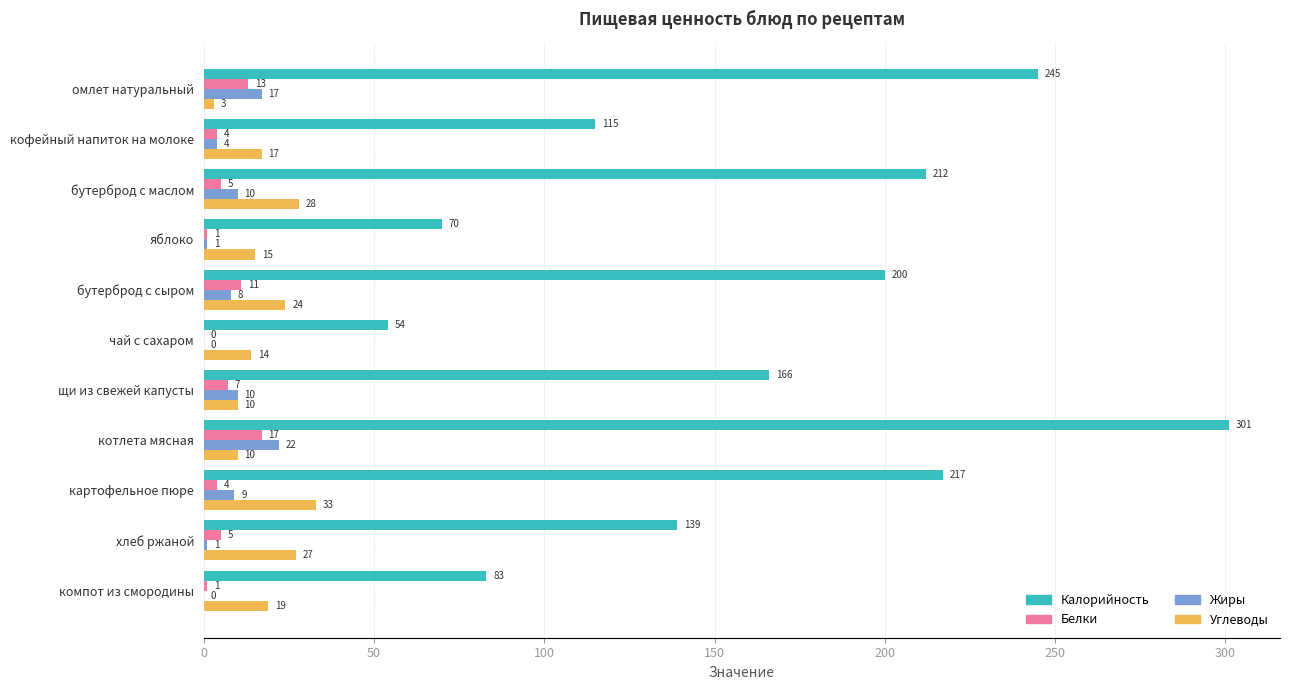

Is it true that Углеводы equals 10 at щи из свежей капусты?

True